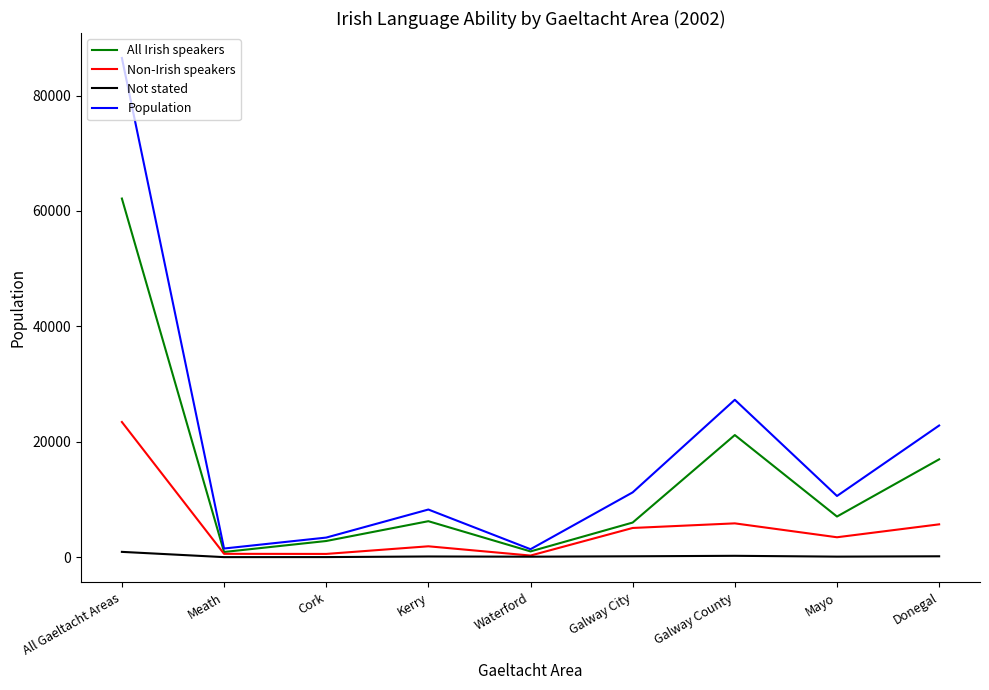

The value of Non-Irish speakers at Meath is 588. True or false?

True